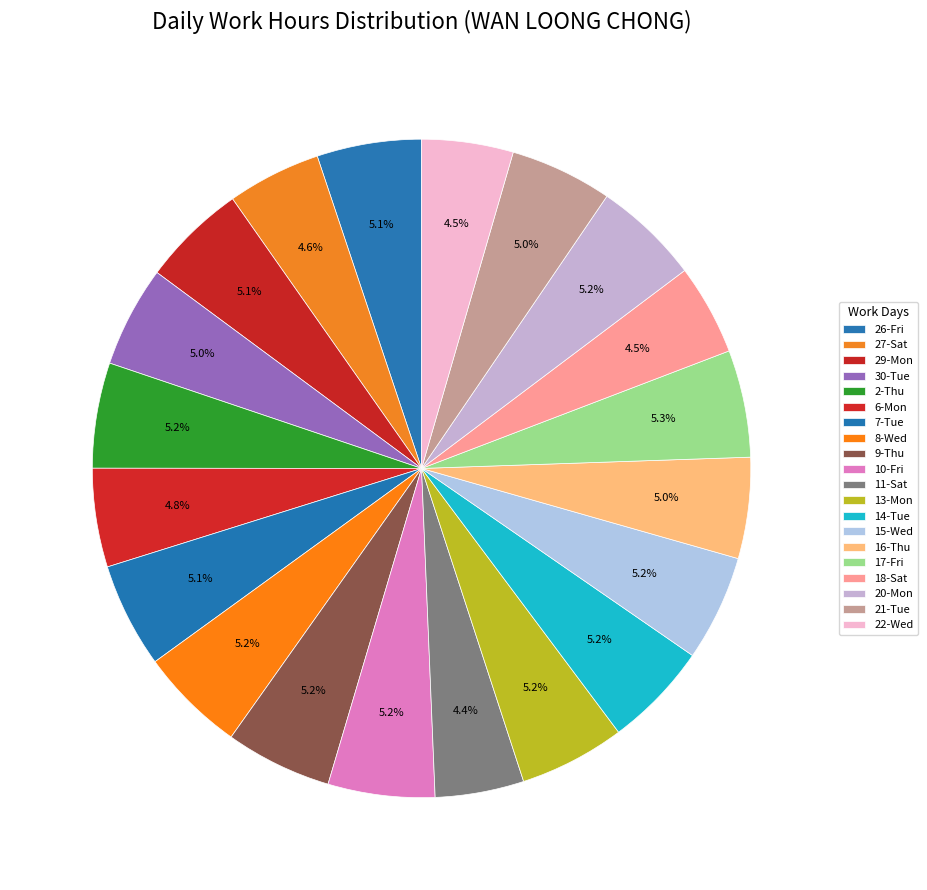

How many slices are in this pie chart?

20